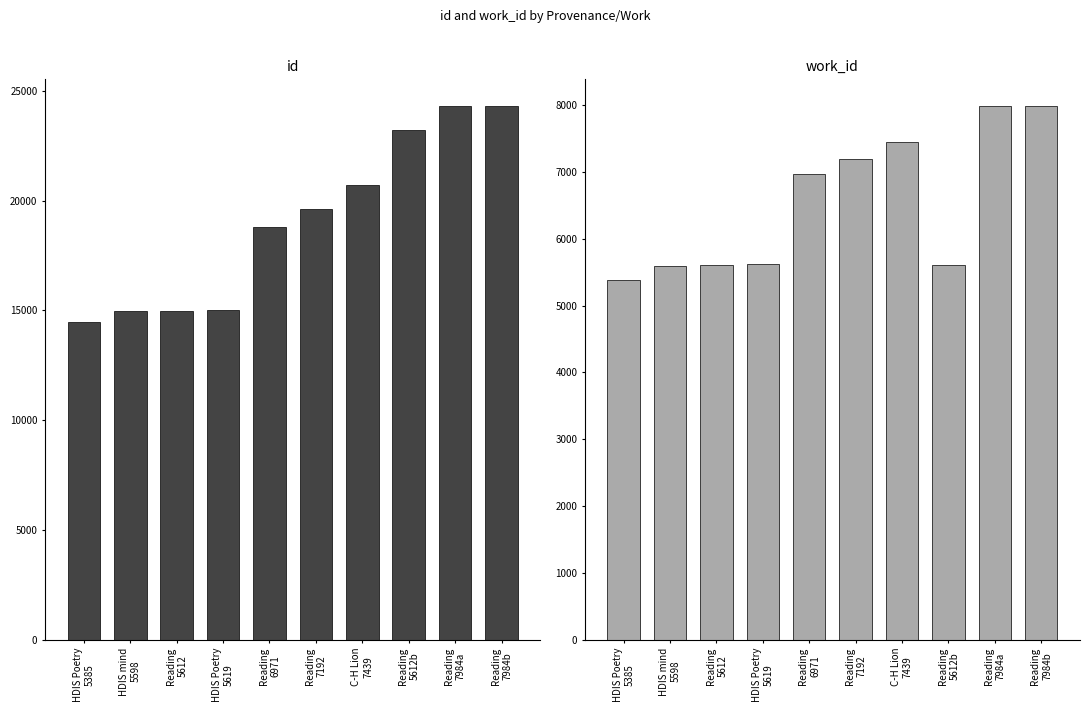

The id series shows 23223 at Reading
5612b. True or false?

True